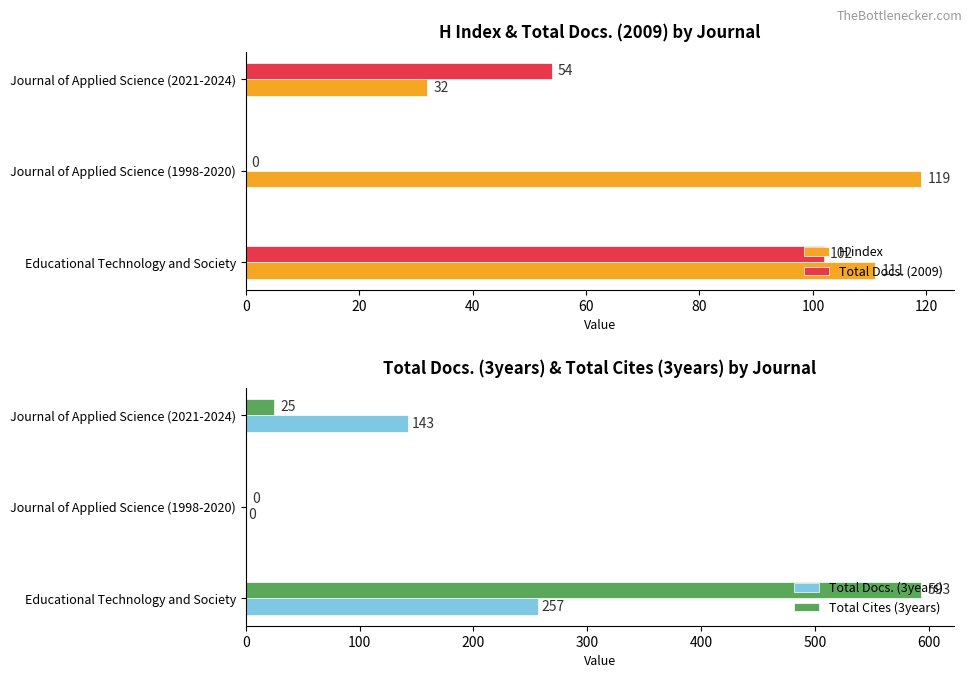

What is the difference between the second highest and minimum values in the H index series?

79